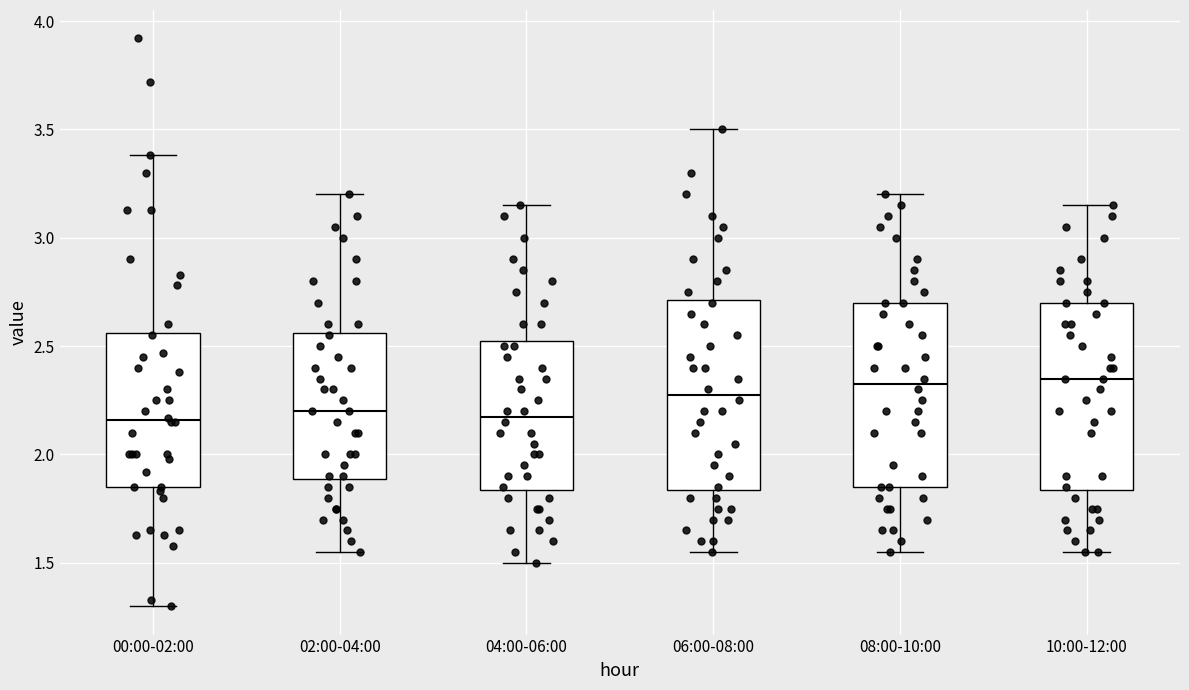

Where does the upper whisker of the box for 02:00-04:00 end on the y-axis? The values are not printed on the chart, so give them approximately, as read against the axis.

3.20